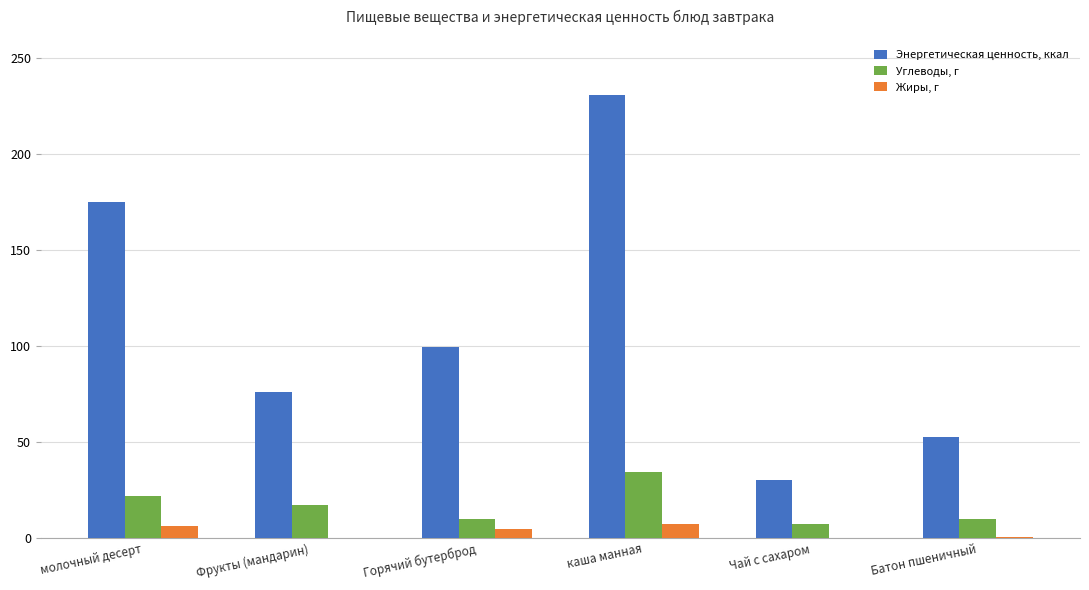

Which series has the largest total across all categories?

Энергетическая ценность, ккал